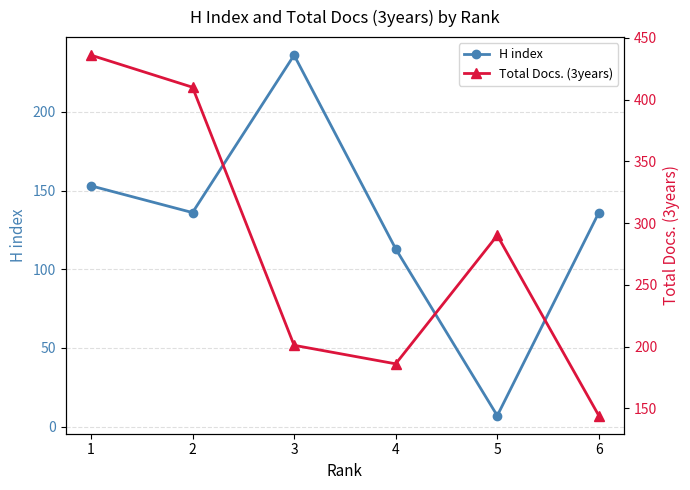

How many lines are shown in the chart?

2